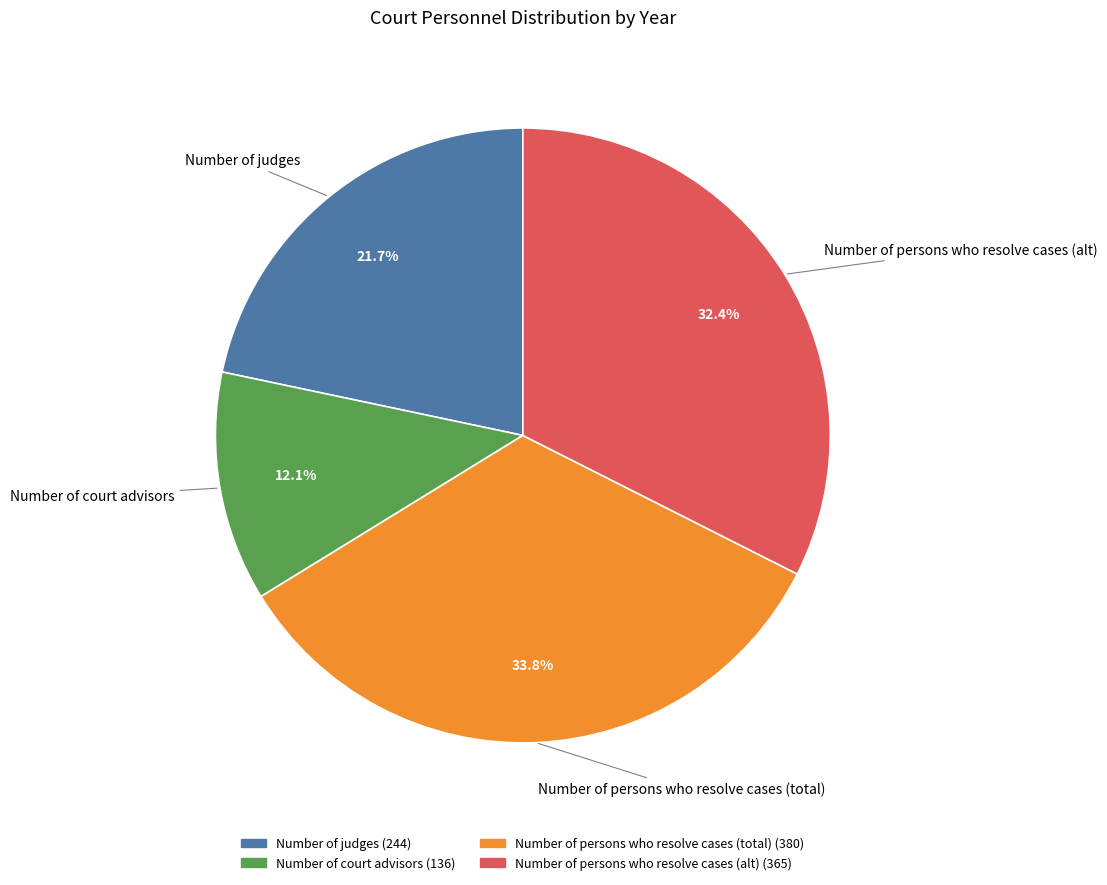

Does any single category account for the majority?

No